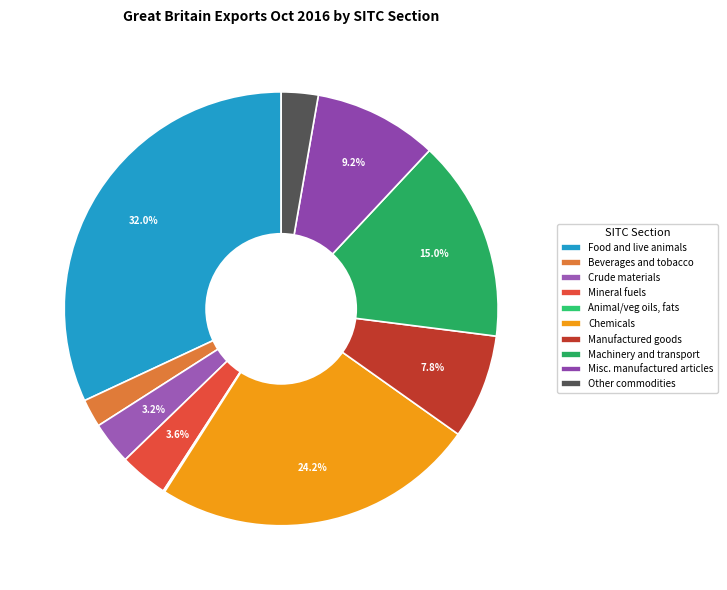

Does any single category account for the majority?

No